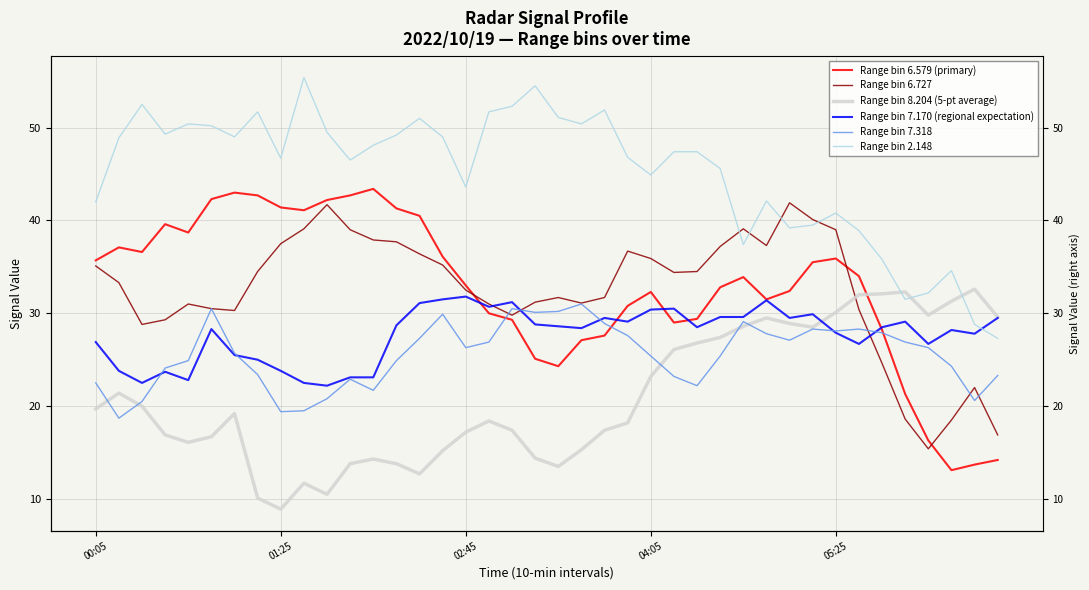

The Range bin 6.579 (primary) series shows 20.5 at 37. True or false?

False